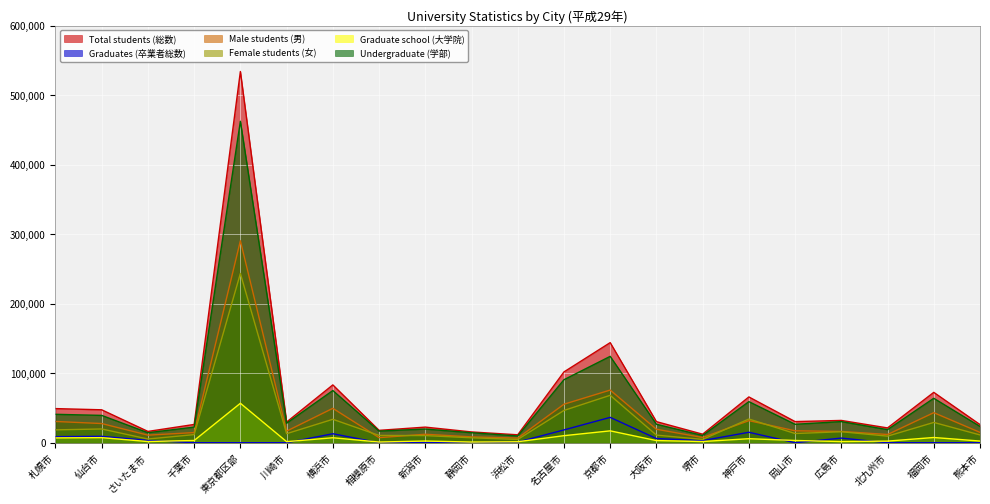

At which category does the chart reach its minimum across all series?

千葉市